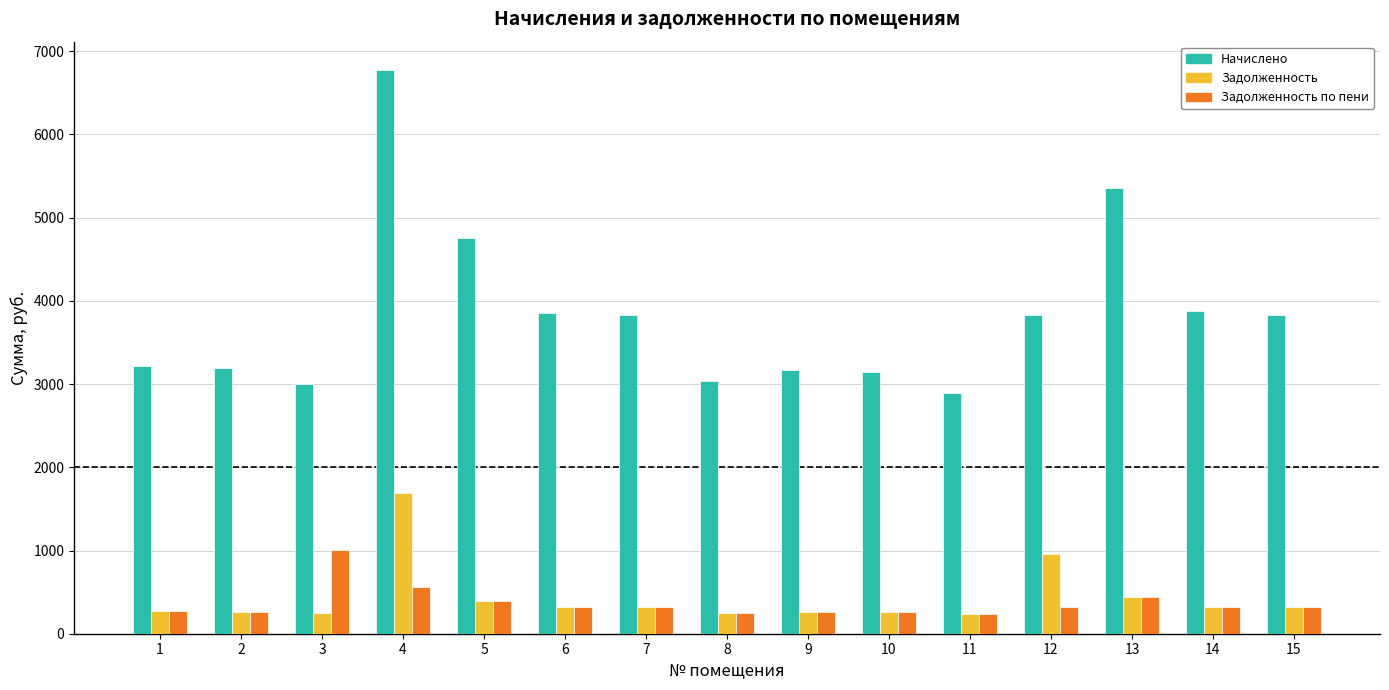

At which category is the sum across all series the highest?

4